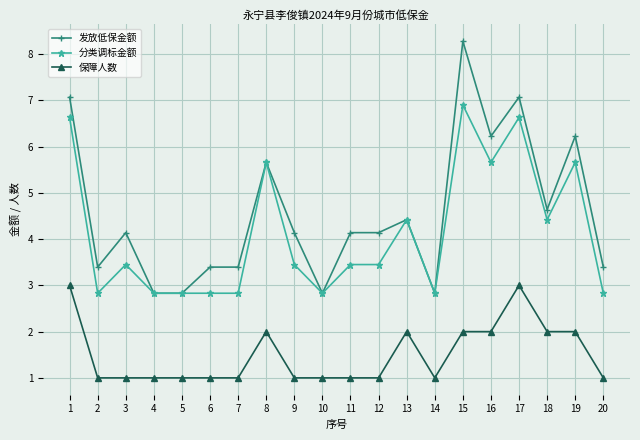

What is the total value across all series at 6?

7.2